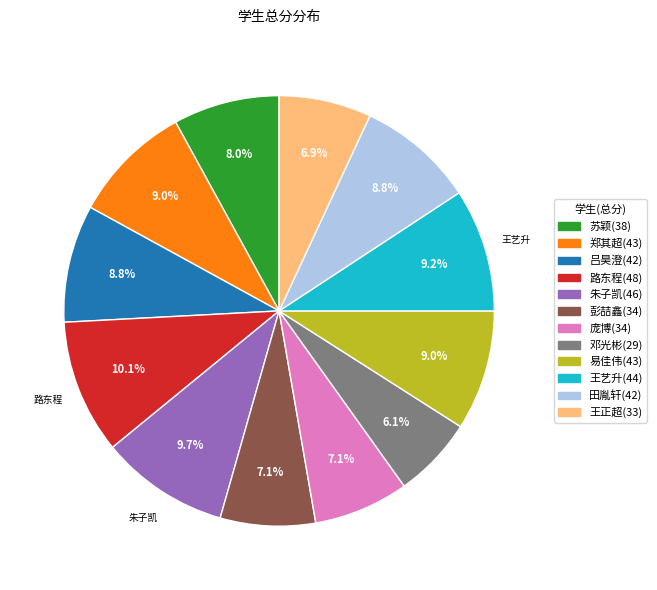

Is it true that 郑其超(43) is 16% of the pie?

False